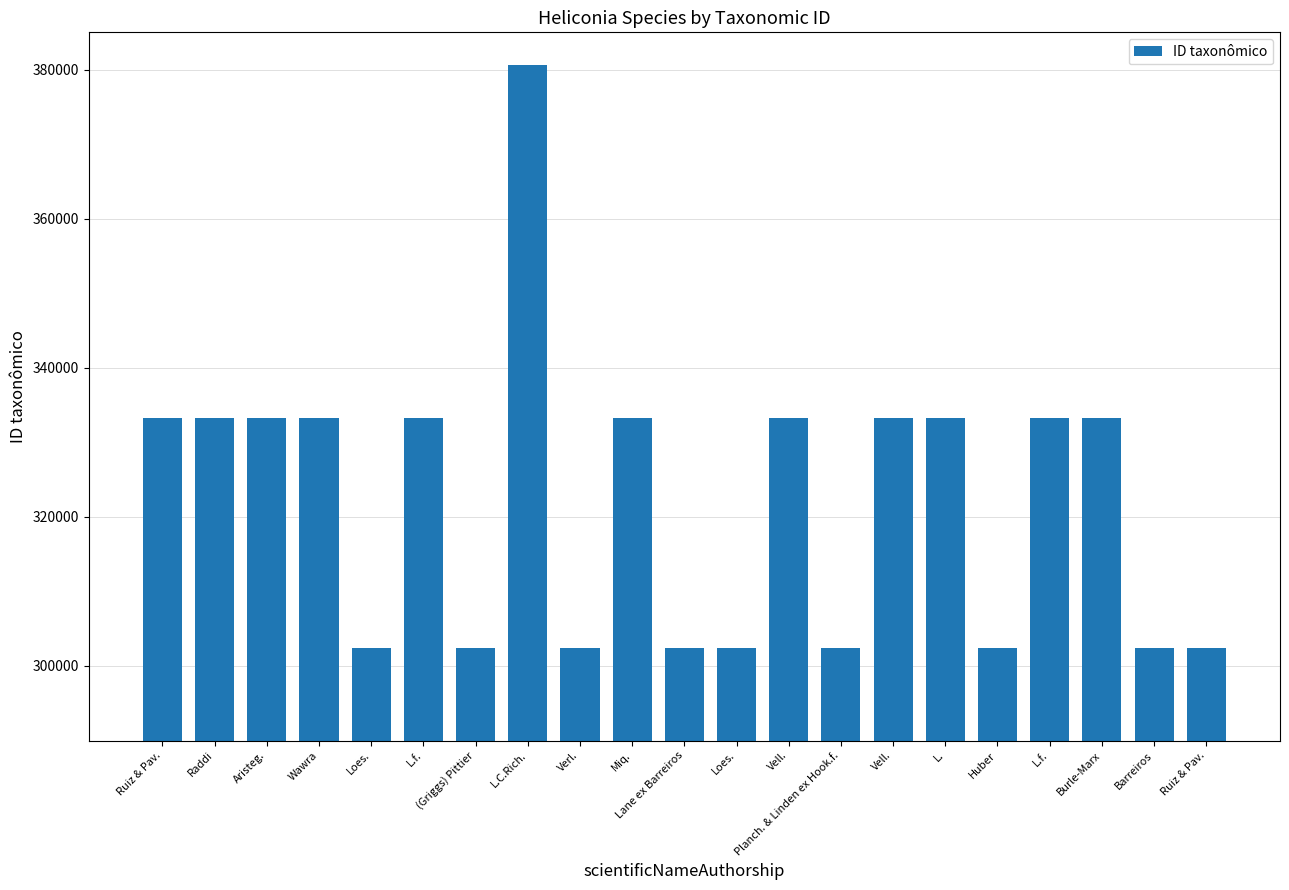

Does the chart contain any negative values?

No